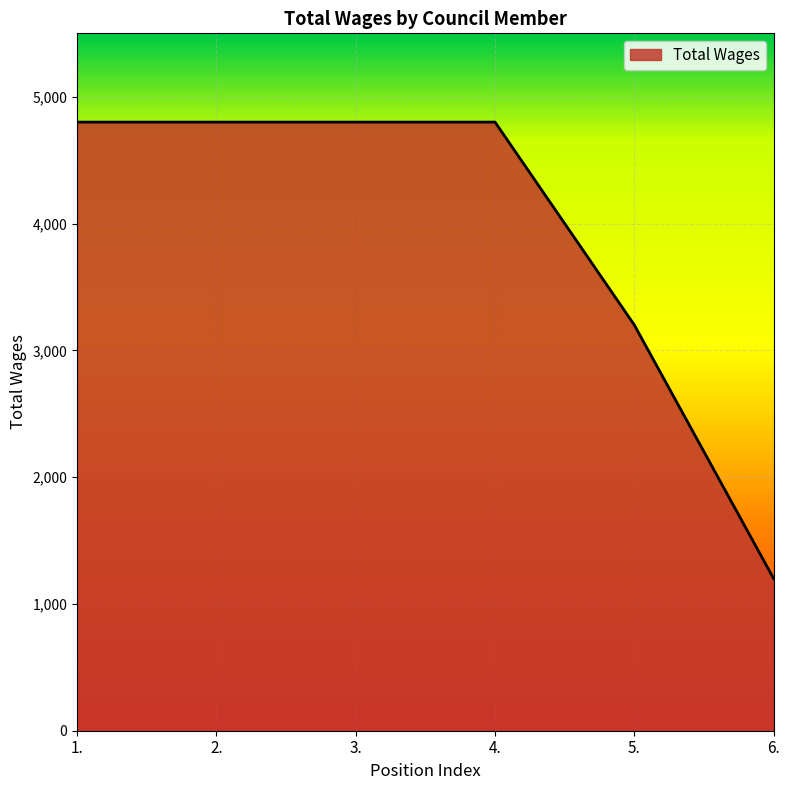

Which has a higher value, 6. or 5.?

5.